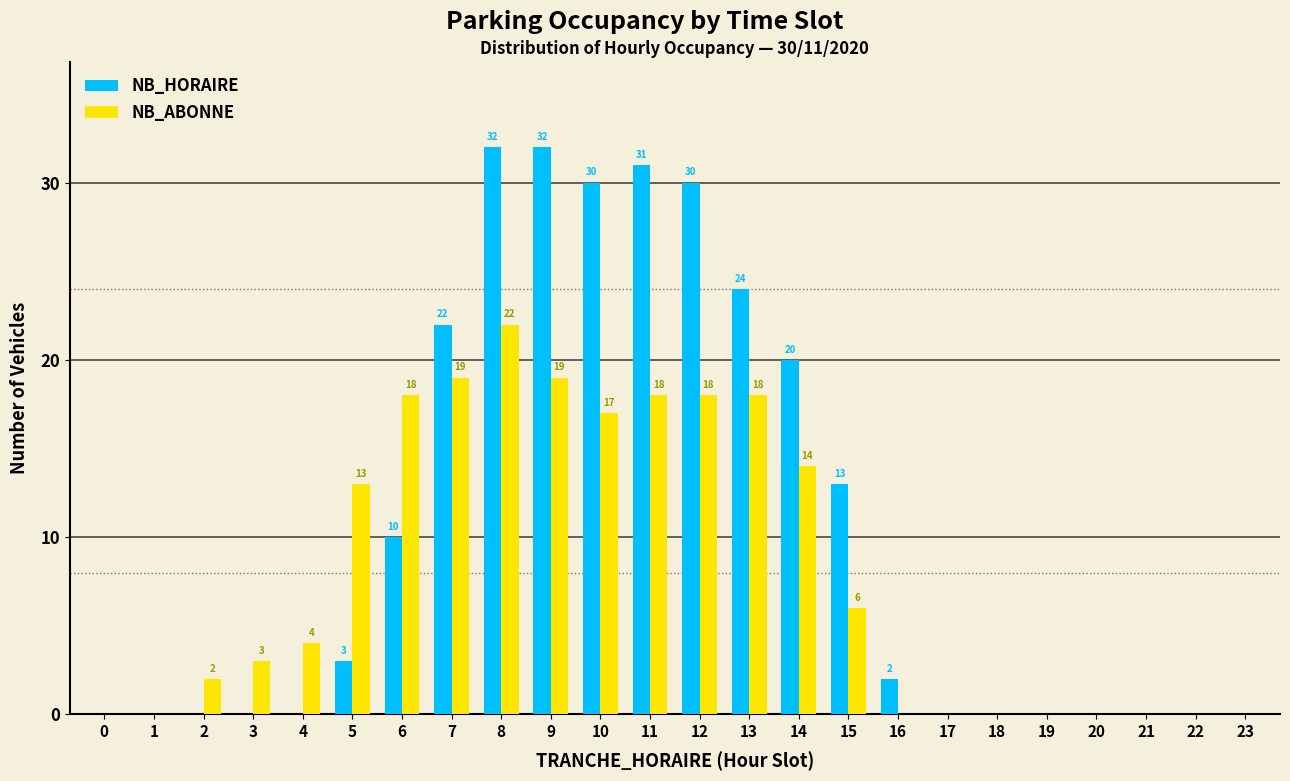

Reading left to right, transcribe all the data shown in this chart.

NB_HORAIRE: 0=0	1=0	2=0	3=0	4=0	5=3	6=10	7=22	8=32	9=32	10=30	11=31	12=30	13=24	14=20	15=13	16=2	17=0	18=0	19=0	20=0	21=0	22=0	23=0
NB_ABONNE: 0=0	1=0	2=2	3=3	4=4	5=13	6=18	7=19	8=22	9=19	10=17	11=18	12=18	13=18	14=14	15=6	16=0	17=0	18=0	19=0	20=0	21=0	22=0	23=0